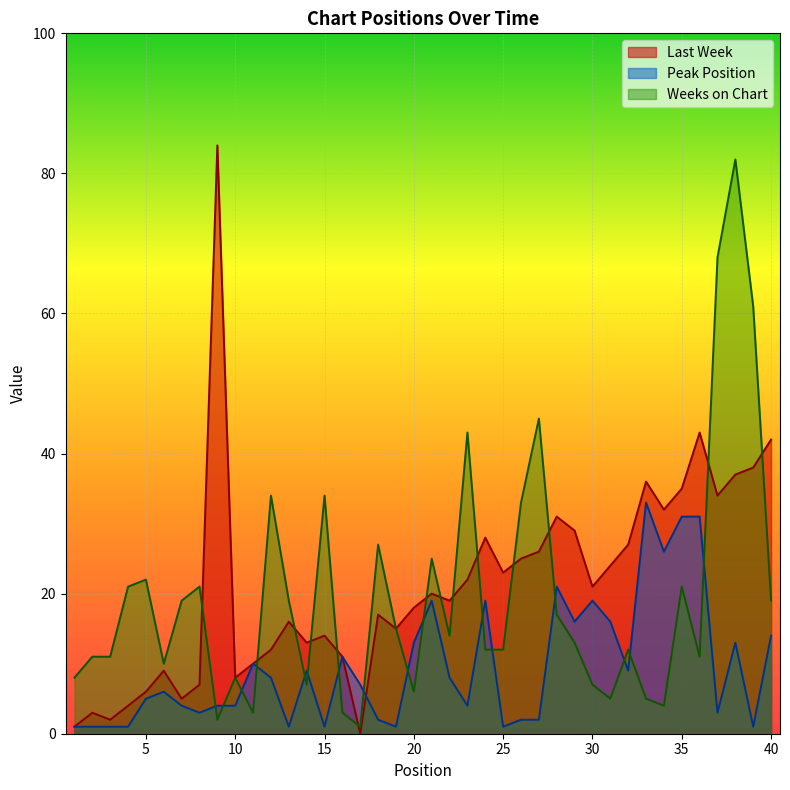

True or false: Last Week has more than 0 points higher than both neighbors.

True